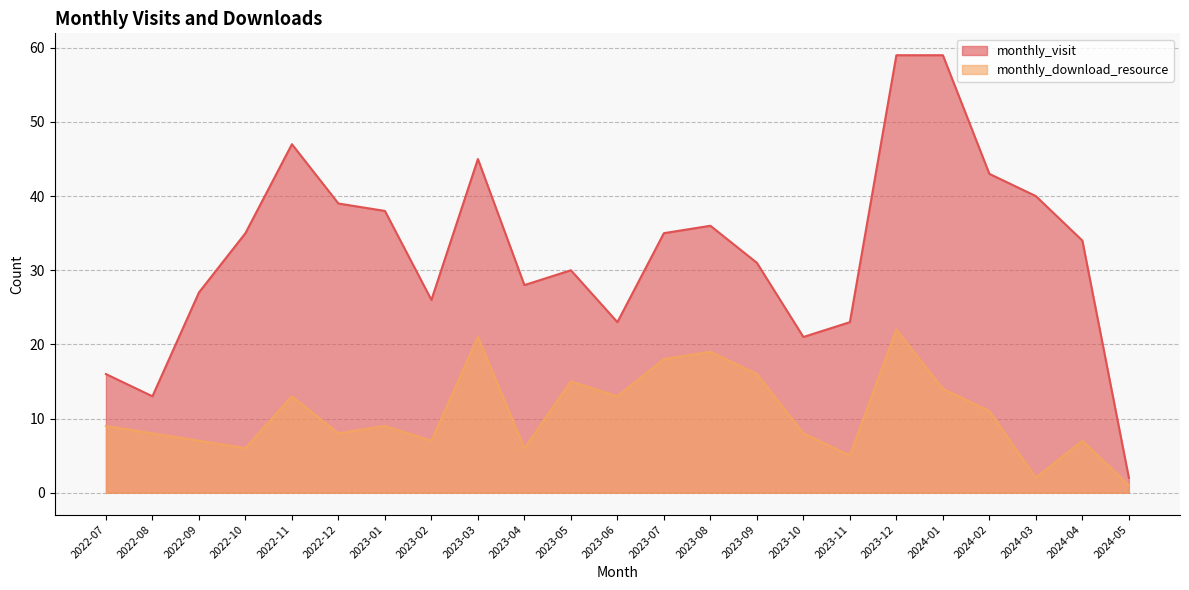

How many data points does each series have?

23